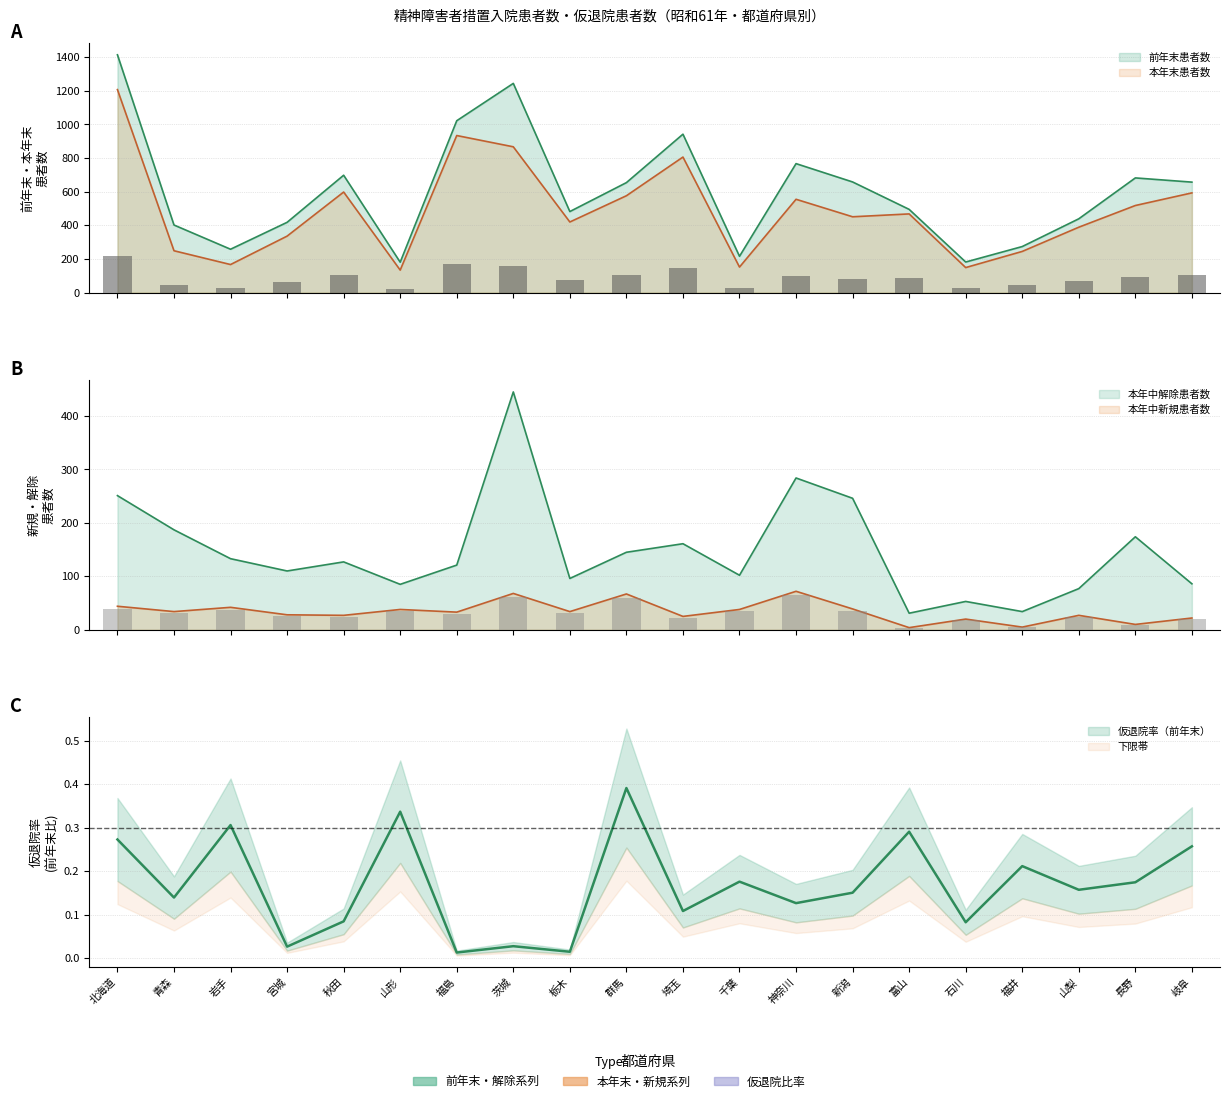

What is the difference between the 本年中新規患者数 values at 茨城 and 千葉?

30.0